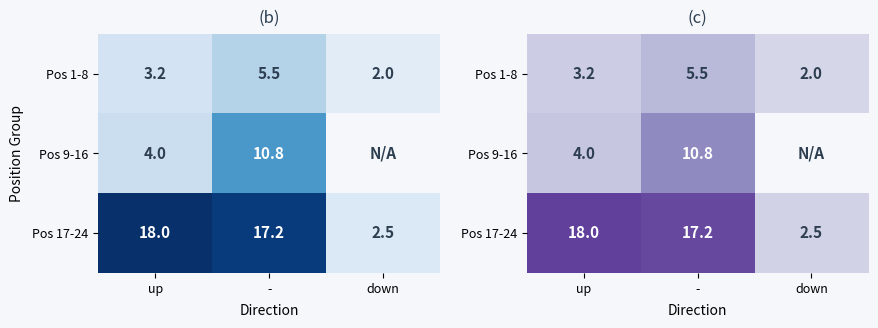

Where is Pos 17-24 nearest to the value 0?

down